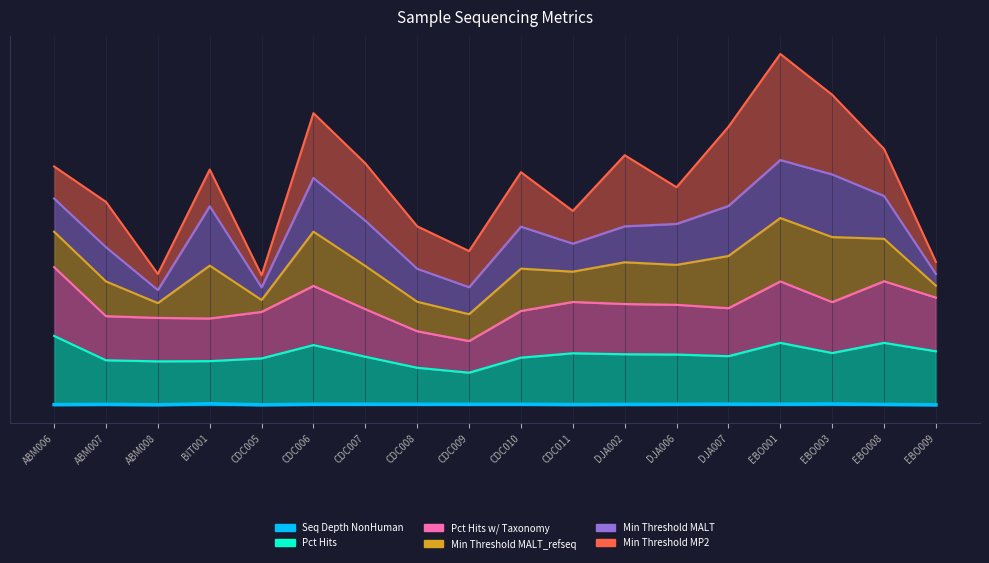

Which has a higher value, DJA006 or CDC006?

CDC006